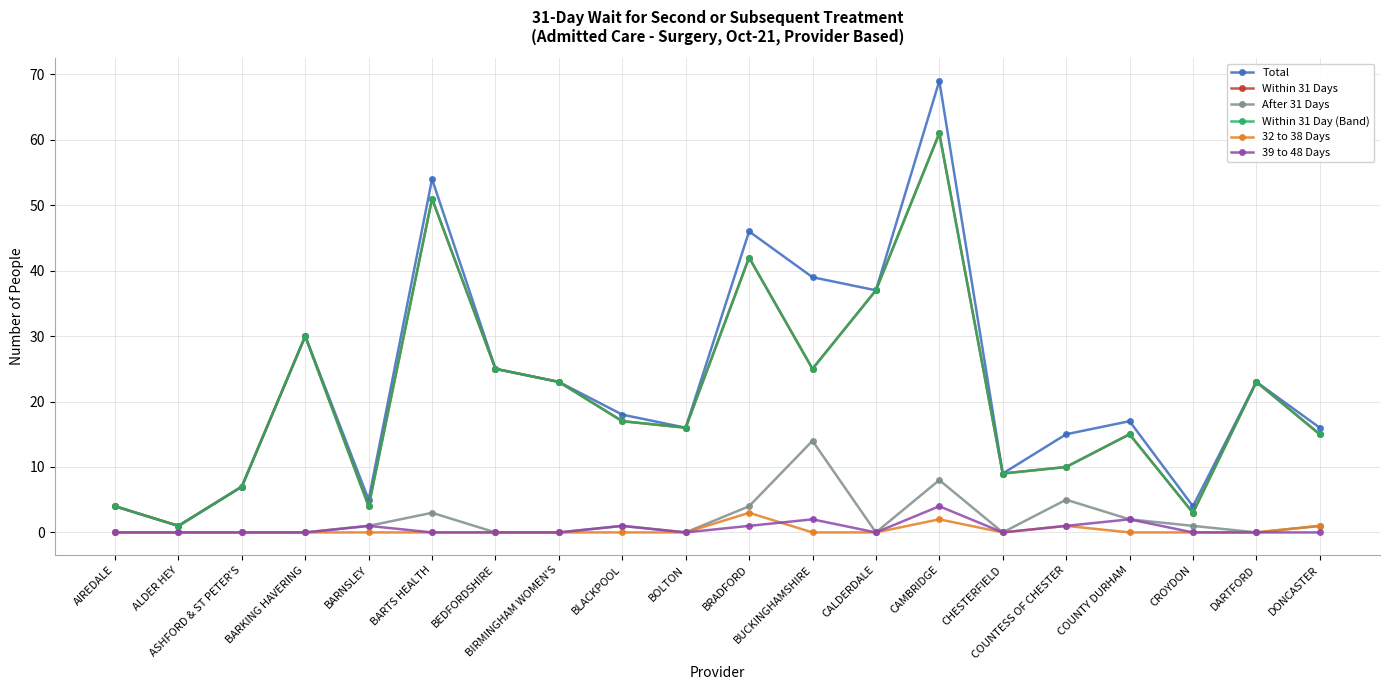

What is the difference between the second highest and second lowest values in the 39 to 48 Days series?

2